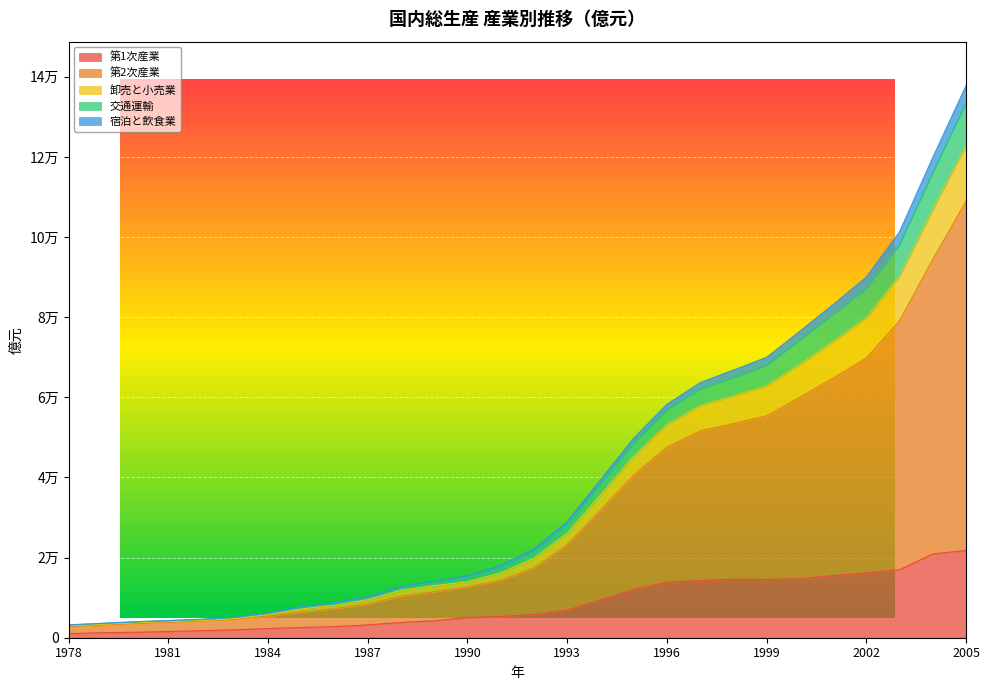

At which category does the chart reach its minimum across all series?

1978